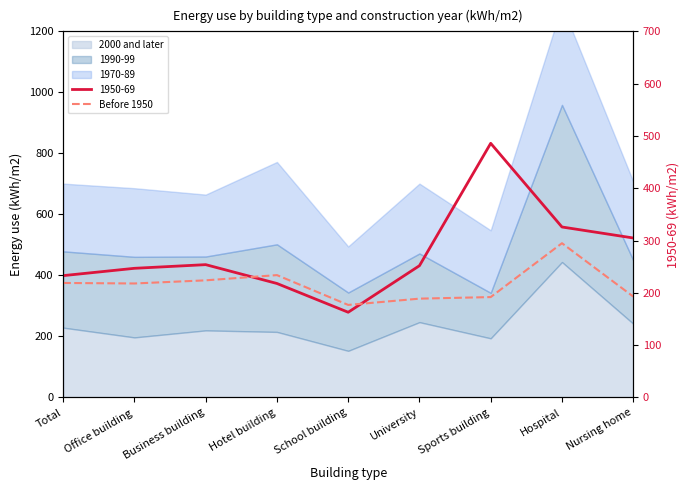

Approximately how many times larger is the value at Hotel building compared to Sports building?

1.2